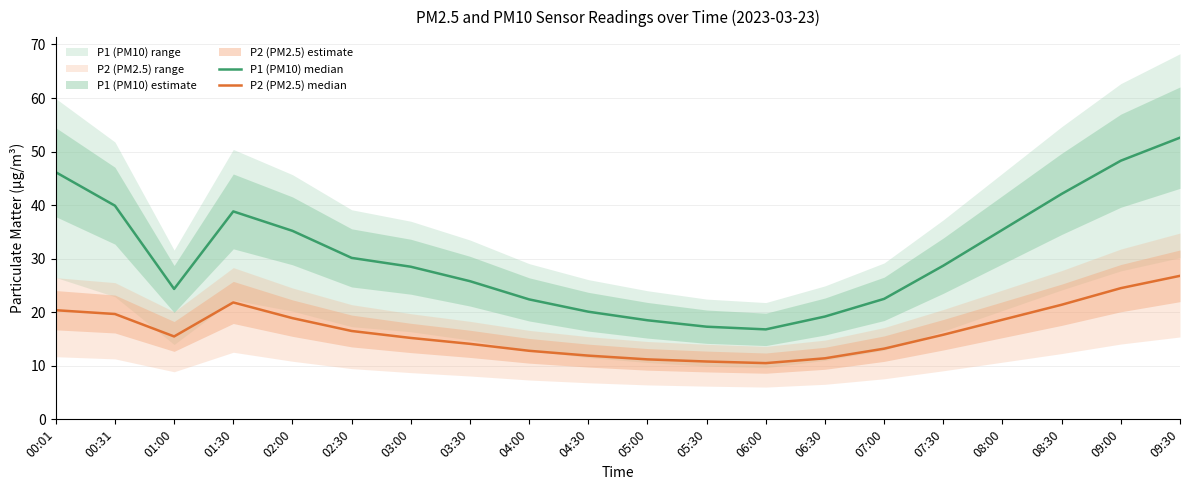

What is the maximum value for P2 (PM2.5) median?

26.8